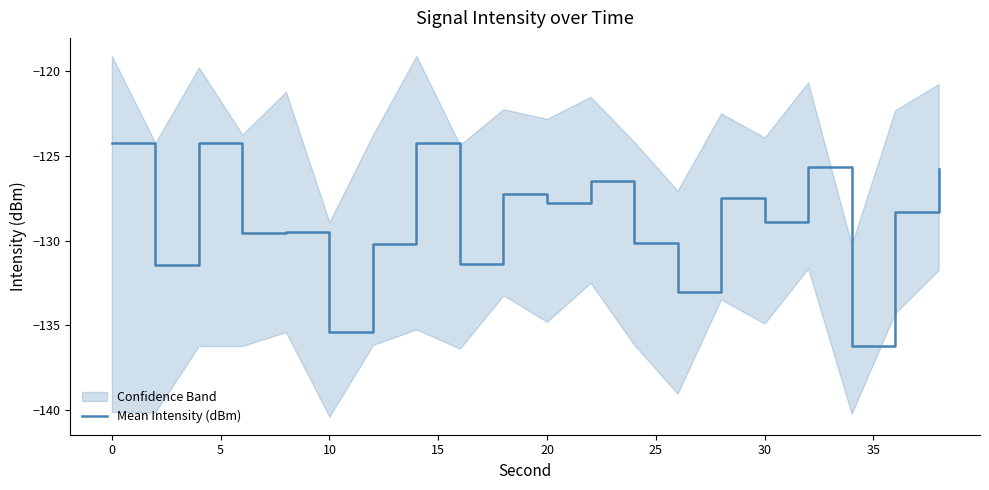

What is the greatest value displayed?

-124.2